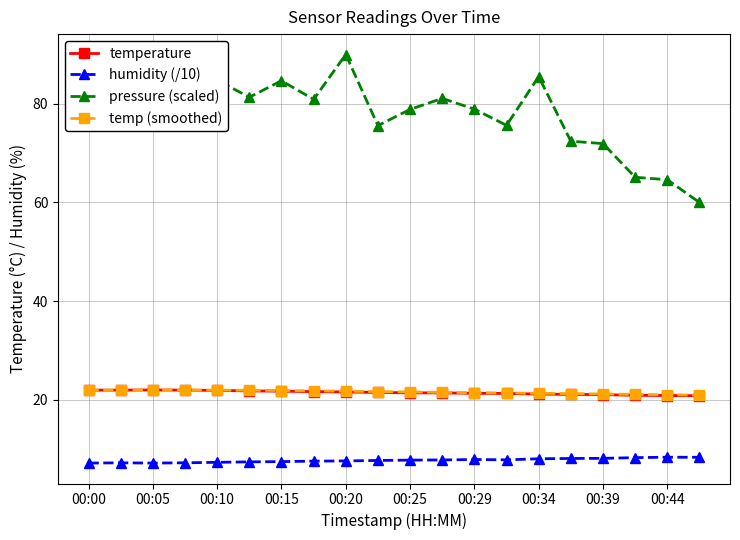

Which series has the widest spread of values?

pressure (scaled)